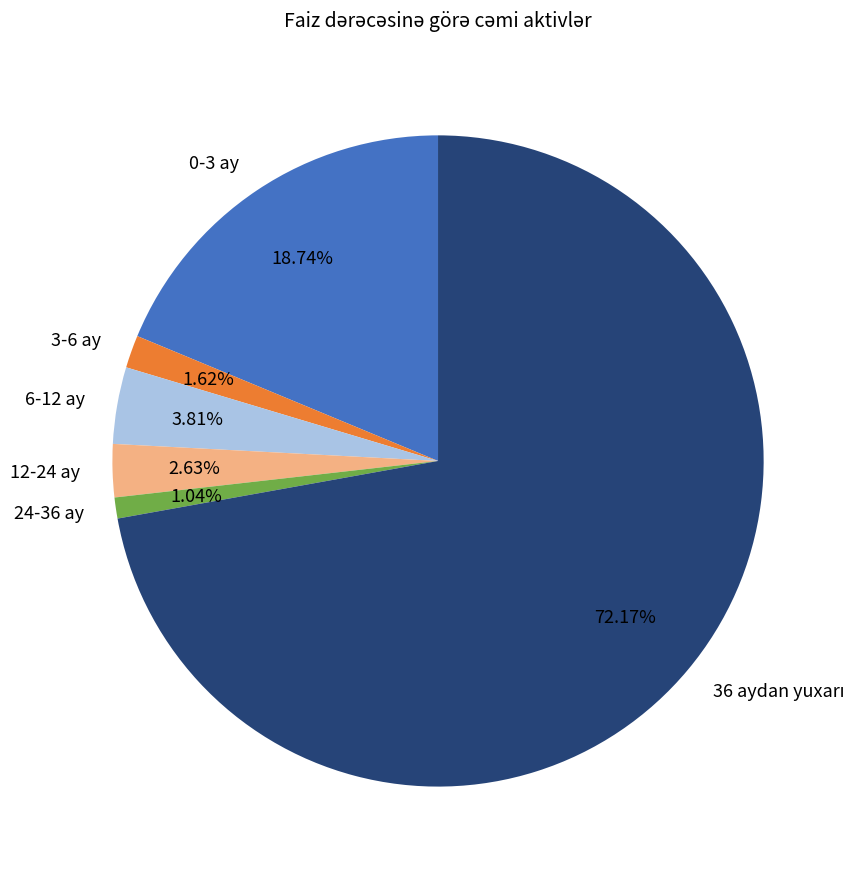

Is 24-36 ay the majority of the pie?

No